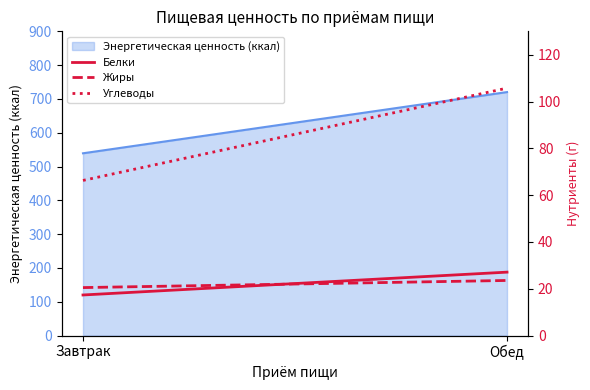

The value of Белки at Завтрак is 17.4. True or false?

True